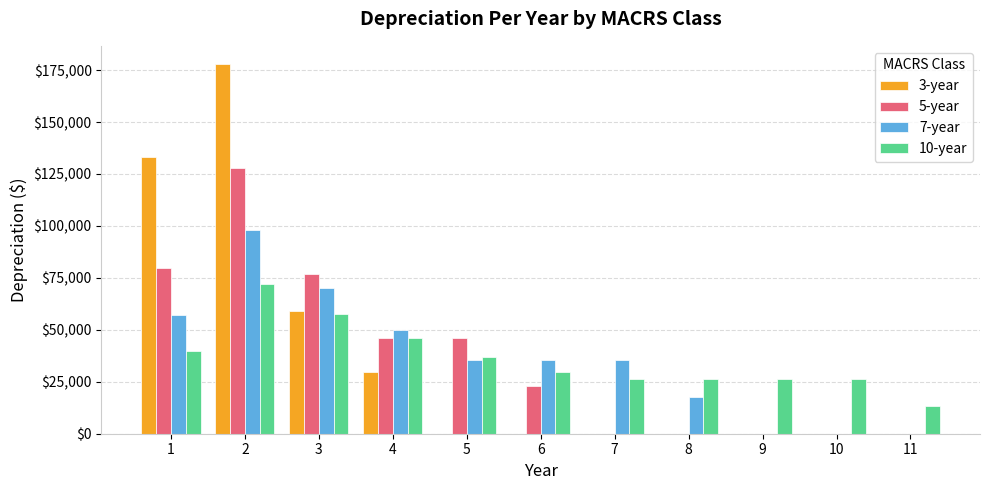

Is the value of 3-year at 5 greater than the value of 7-year at 6?

No